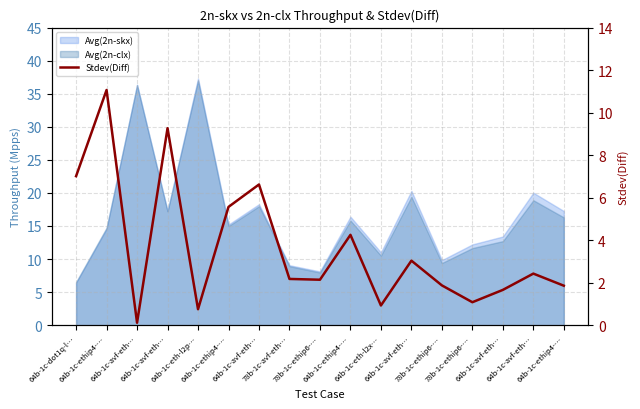

Between 64b-1c-avf-eth… and 64b-1c-ethip4-…, which is larger?

64b-1c-ethip4-…